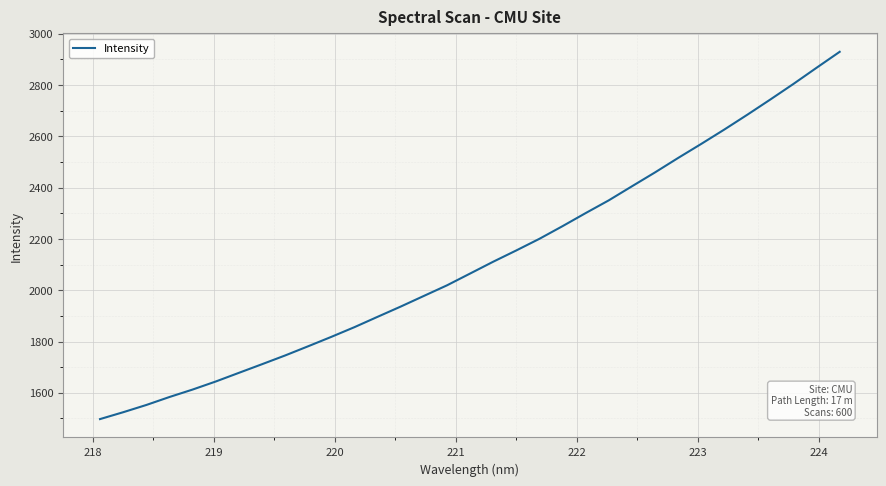

What is the maximum value shown in the chart?

2929.8